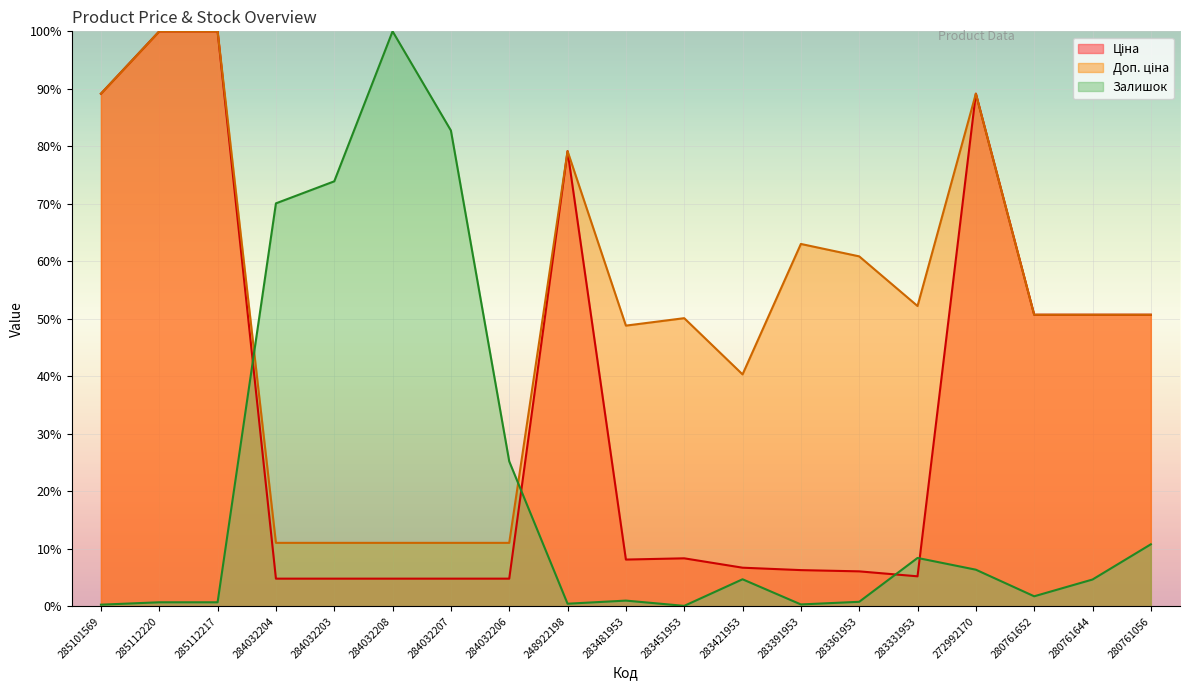

What is the label of the 16th point from the right?

284032204